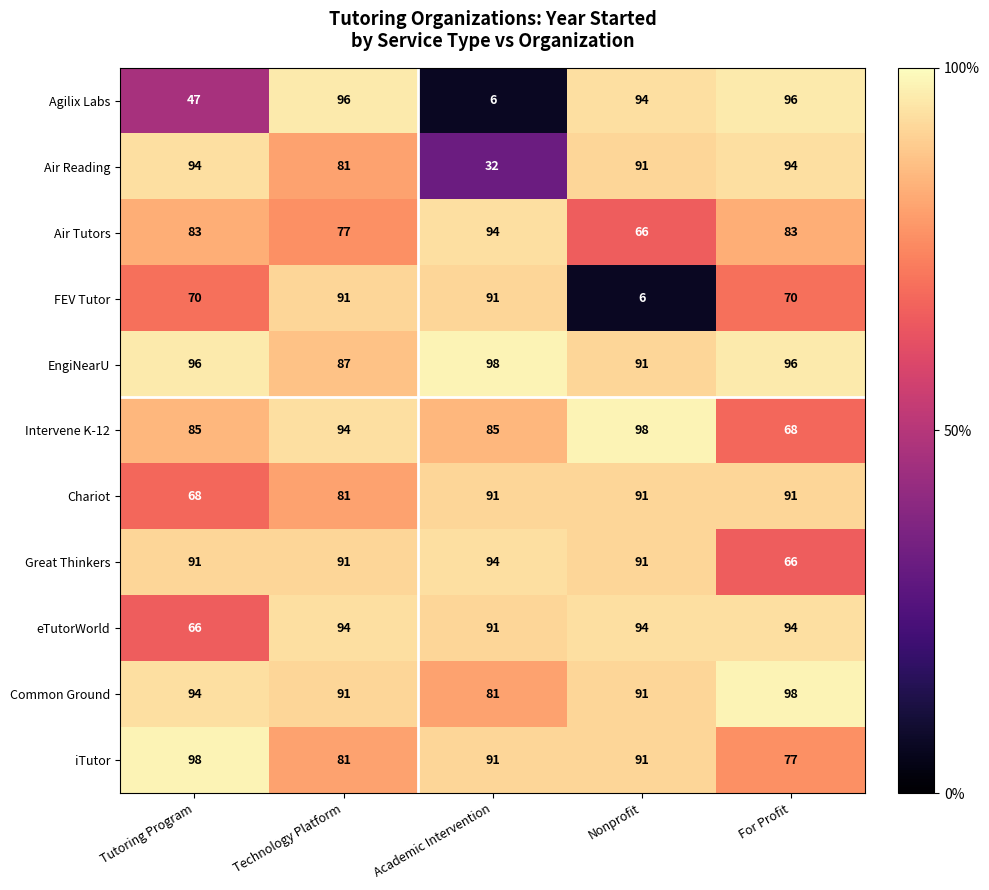

True or false: Agilix Labs has a value of 35 at Nonprofit.

False